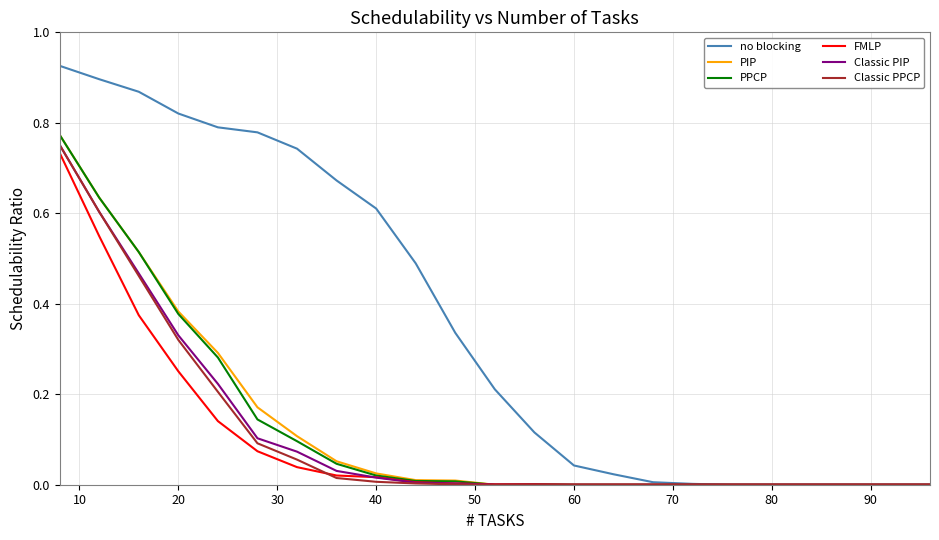

Which series has the largest total across all categories?

no blocking